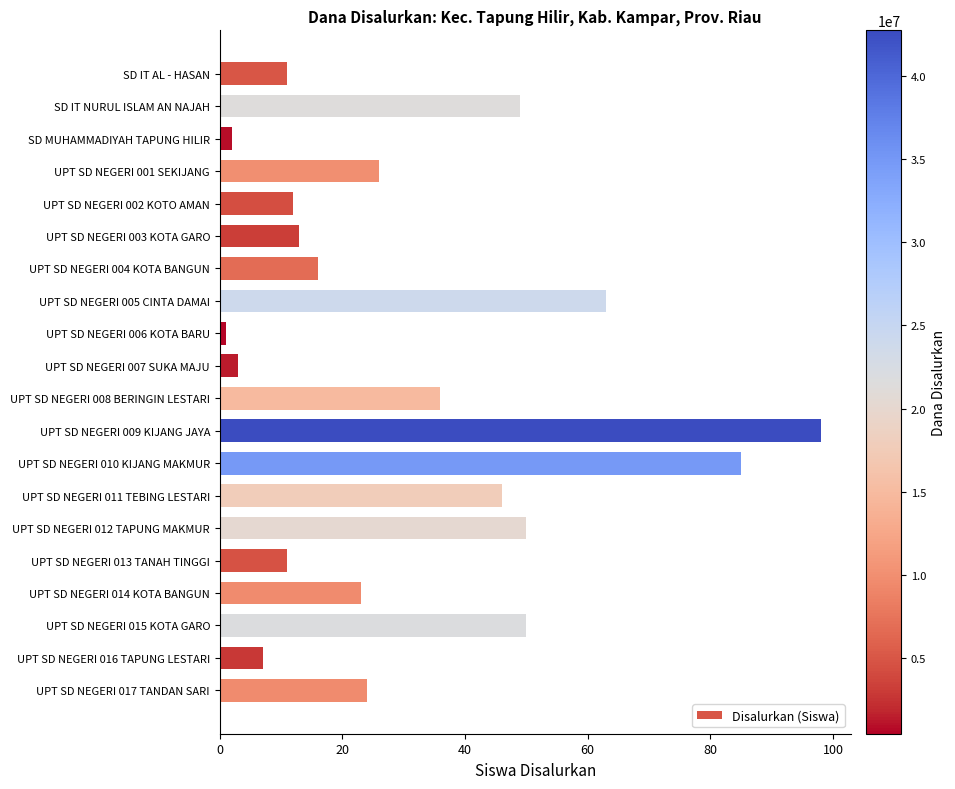

What is the label of the 10th bar from the top?

UPT SD NEGERI 007 SUKA MAJU